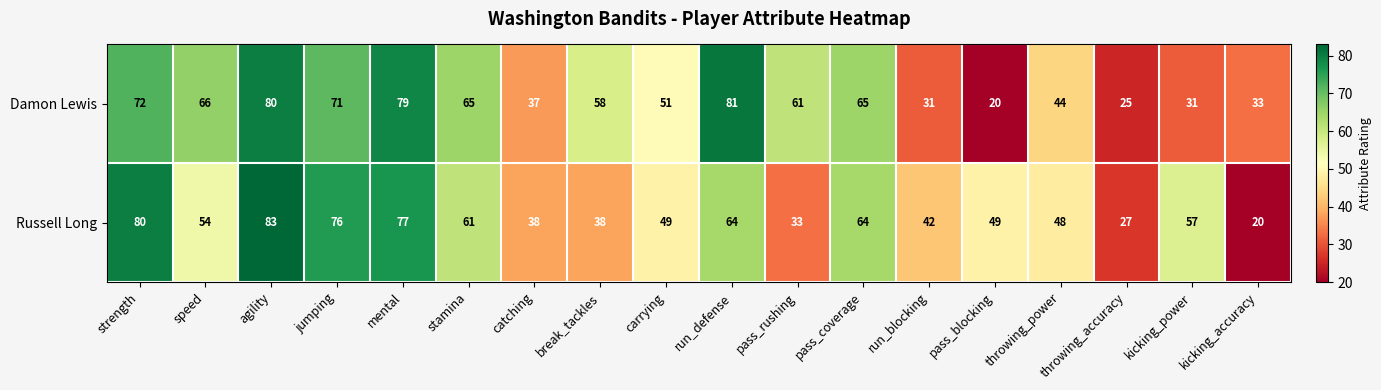

Read the Damon Lewis value at break_tackles, to the nearest 5.

60